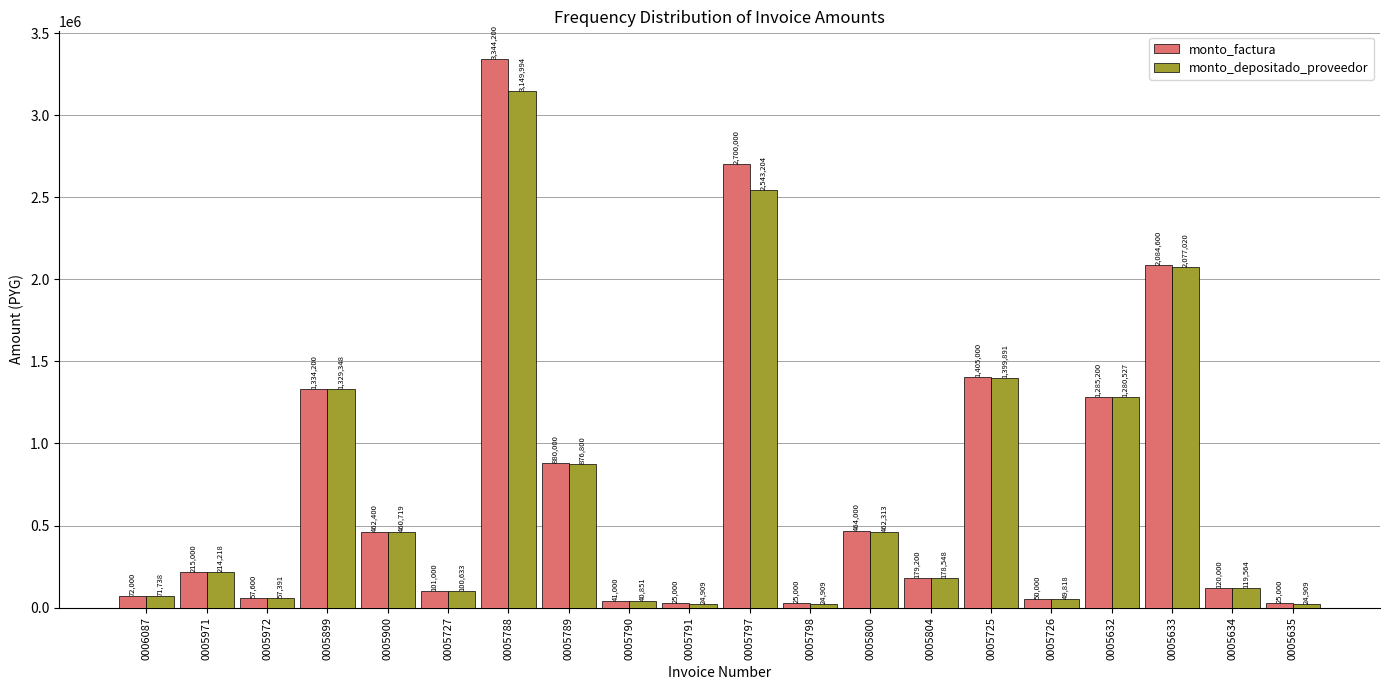

What is the difference between the second highest and minimum values in the monto_factura series?

2675000